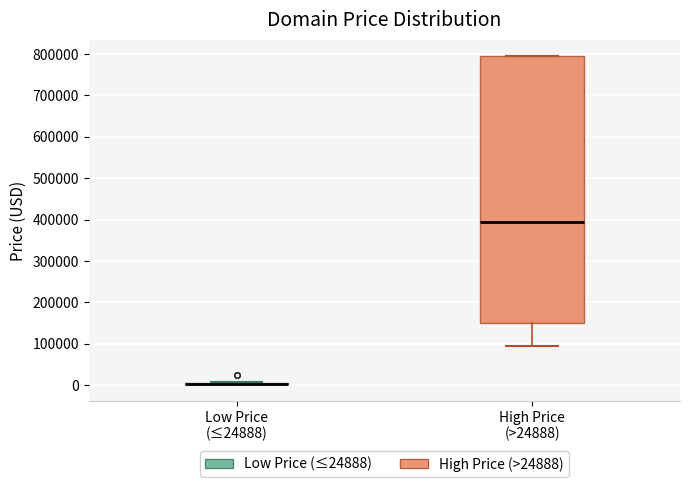

Reading left to right, read every box against the y-axis: the position of its median line, the range the box covers, and the ends of its whiskers. The values are not printed on the chart, so give them approximately, as read against the axis.

Low Price (≤24888): box collapsed to a line at 0, whiskers 0 to 10000
High Price (>24888): median 390000, box 150000 to 790000, whiskers 90000 to 790000